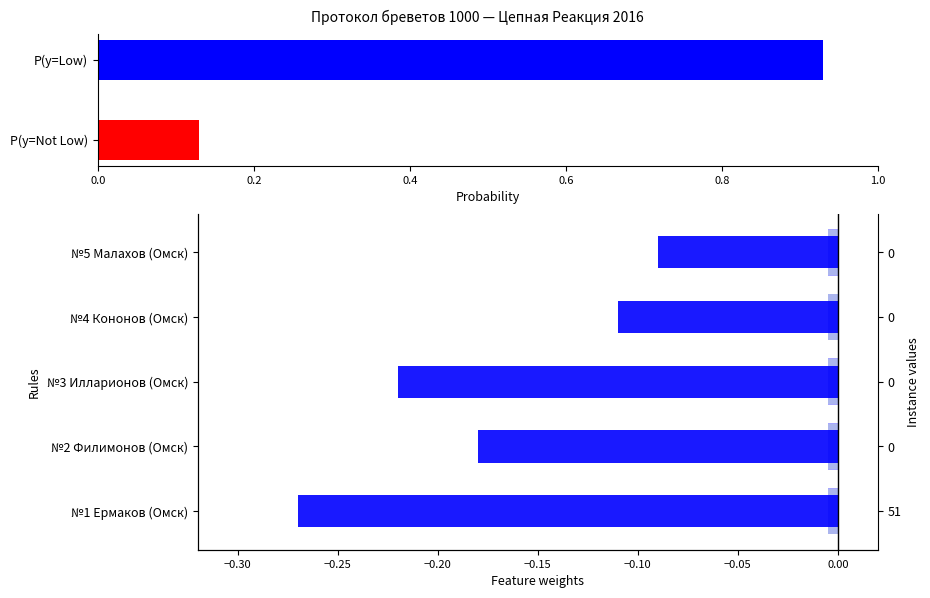

What is the average value?

-0.2